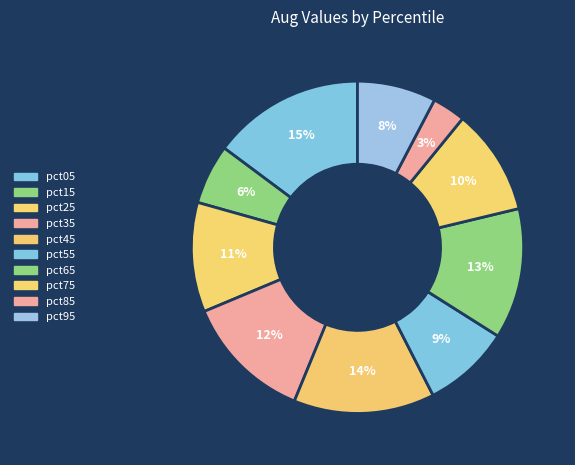

Which has a higher value, pct25 or pct65?

pct65